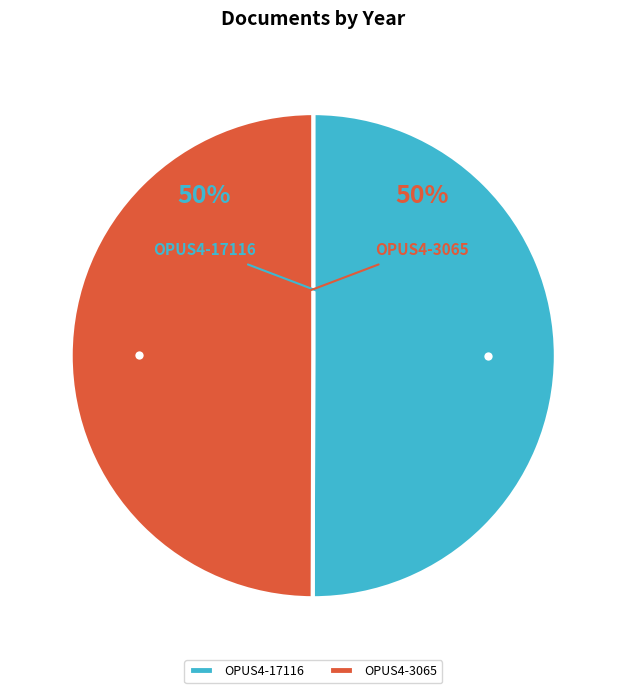

What is the largest slice in the pie chart?

OPUS4-17116